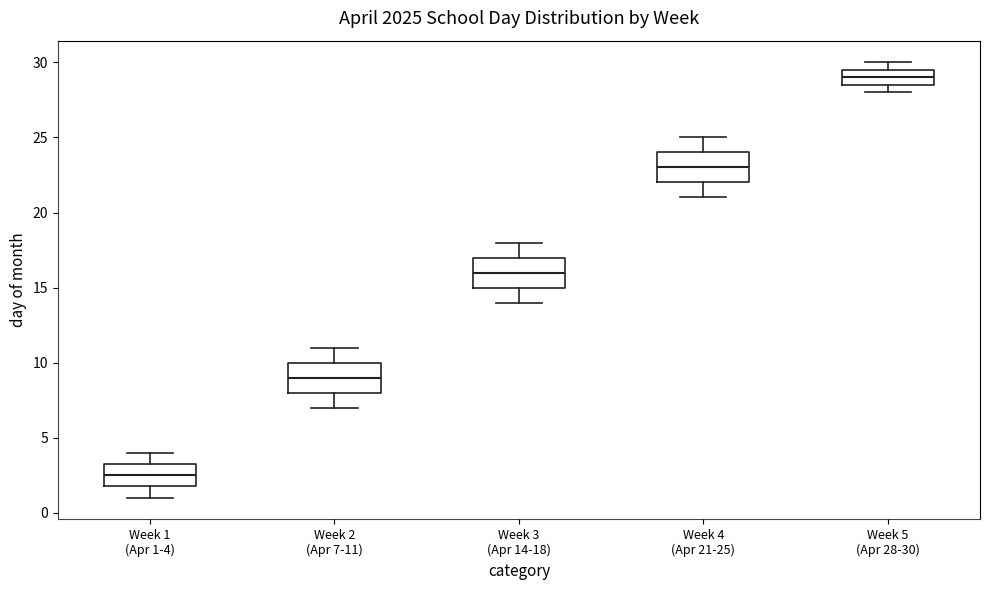

Which box's median line is the lowest?

Week 1 (Apr 1-4)